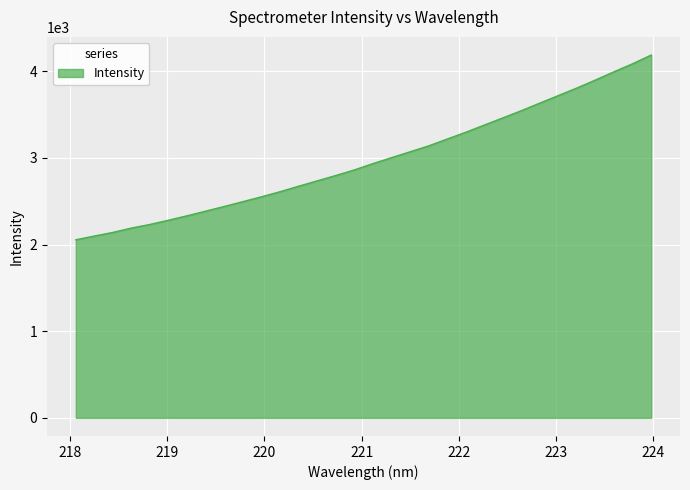

True or false: the data has more than 1 interior local peaks.

False